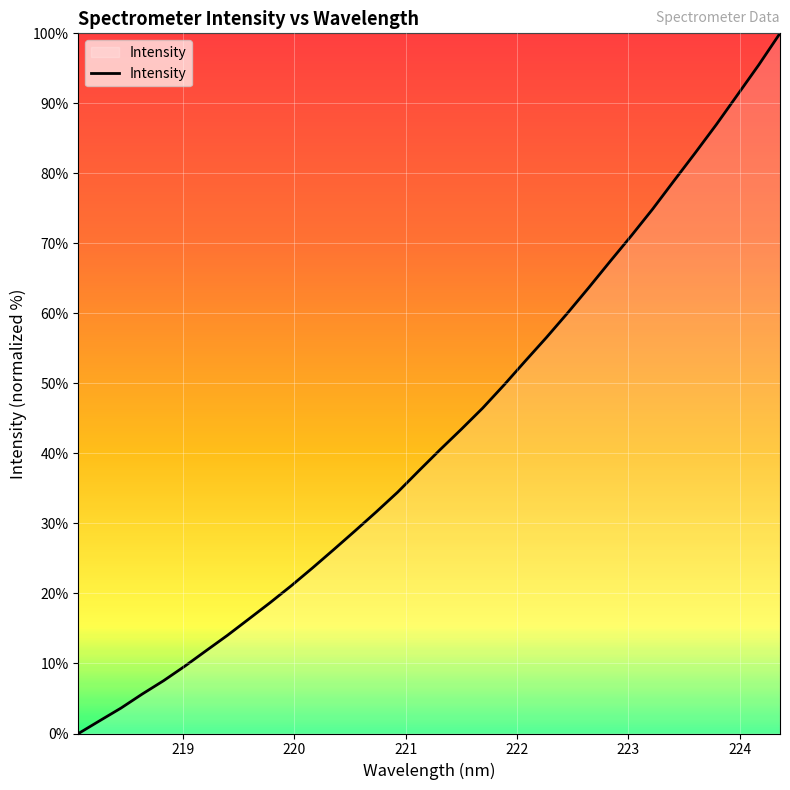

What is the greatest value displayed?

100.0